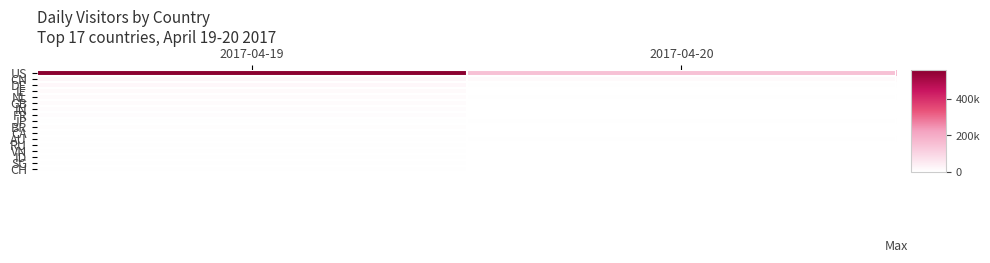

How many data points does each series have?

2